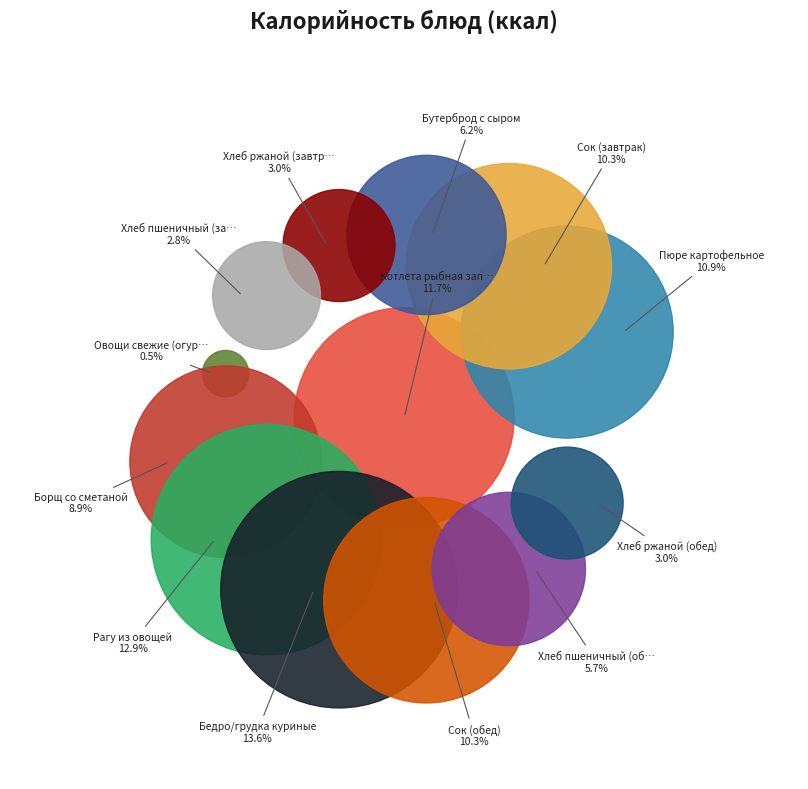

Rank the categories by value from highest to lowest.

Бедро/грудка куриные, Рагу из овощей, Котлета рыбная запеченная, Пюре картофельное, Сок (завтрак), Сок (обед), Борщ со сметаной, Бутерброд с сыром, Хлеб пшеничный (обед), Хлеб ржаной (завтрак), Хлеб ржаной (обед), Хлеб пшеничный (завтрак), Овощи свежие (огурцы)